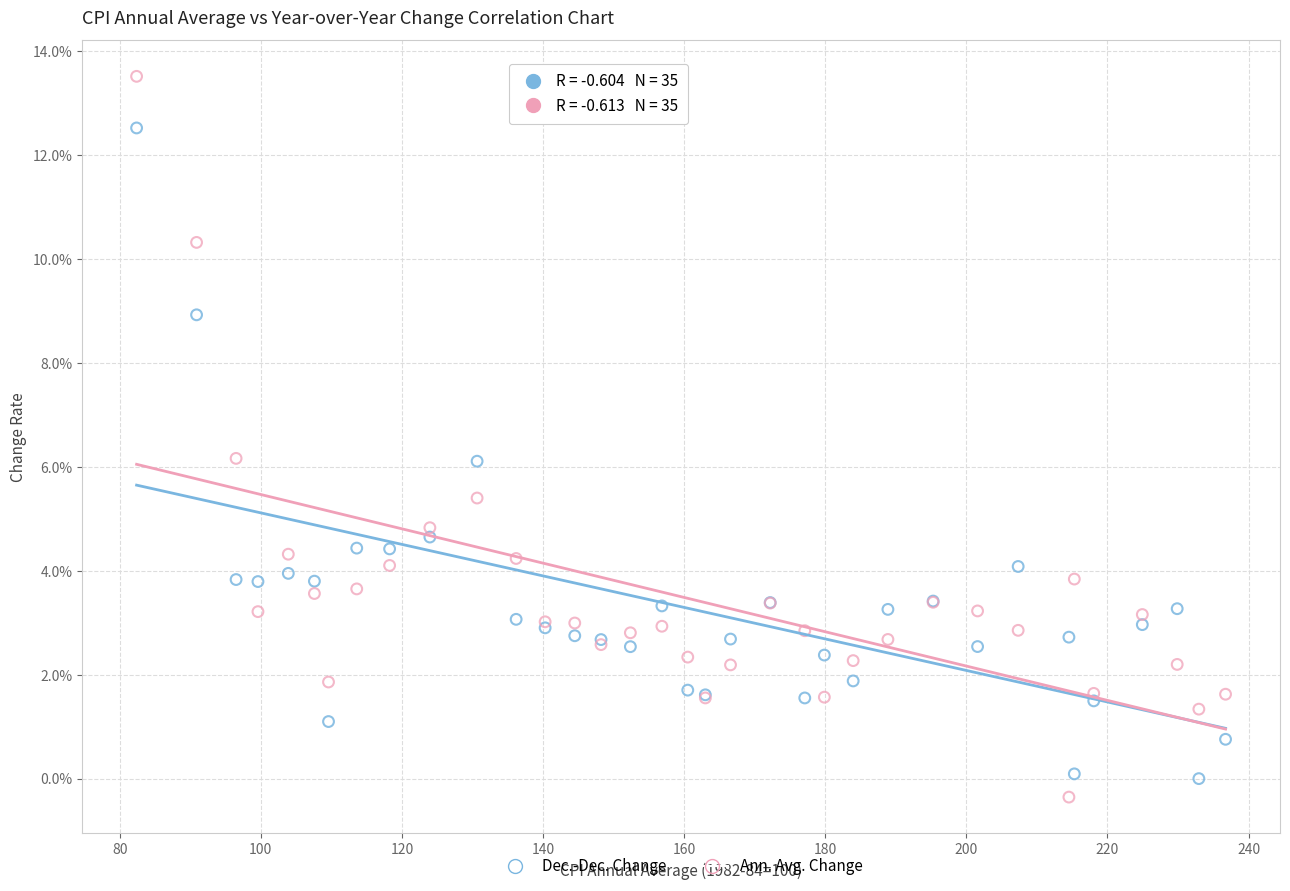

Which series has the widest spread of Y values?

Ann. Avg. Change